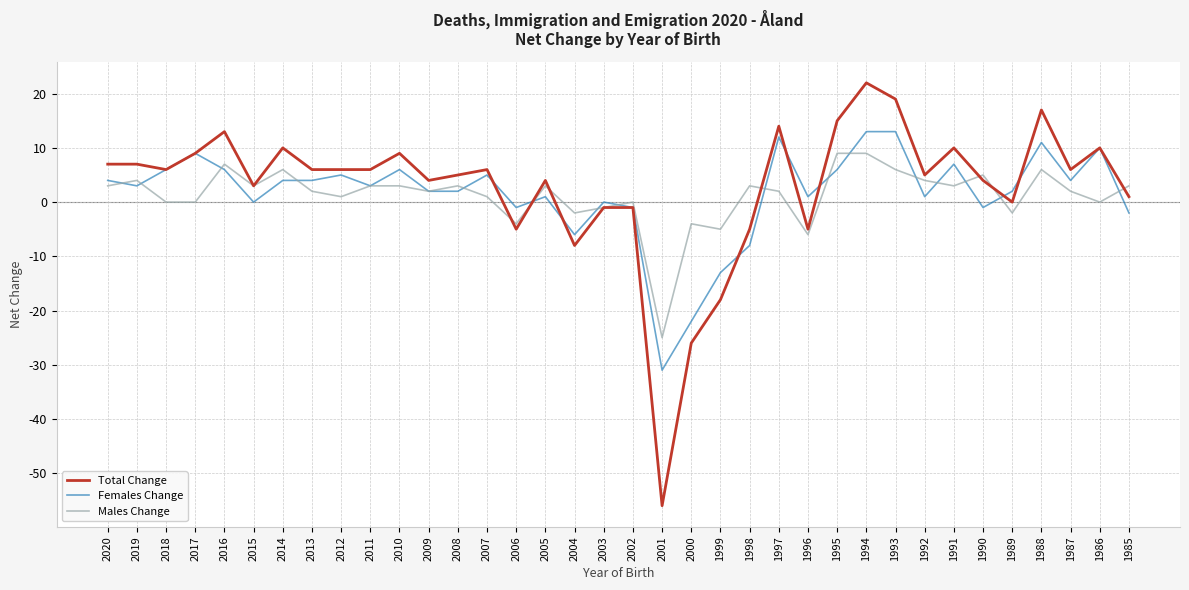

At 1994, list the series in order from smallest to largest.

Males Change, Females Change, Total Change